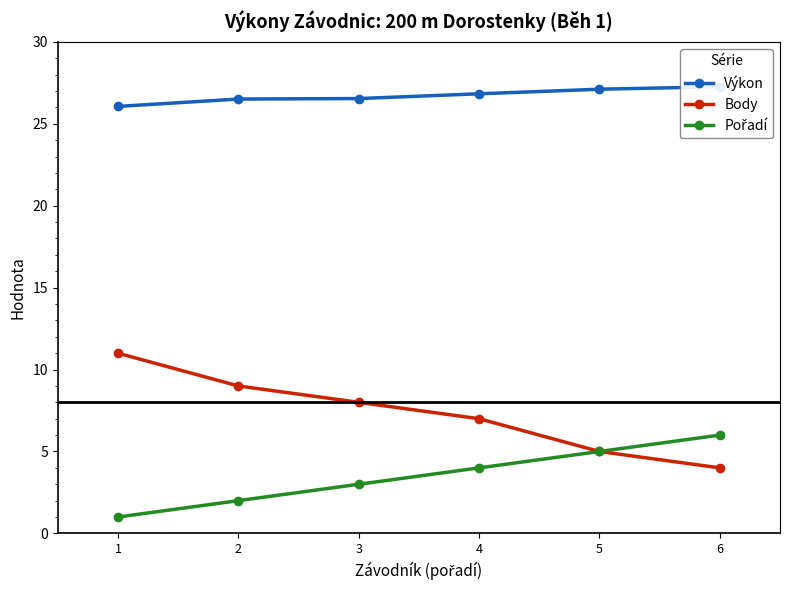

What is the difference between the maximum and minimum values in the Body series?

7